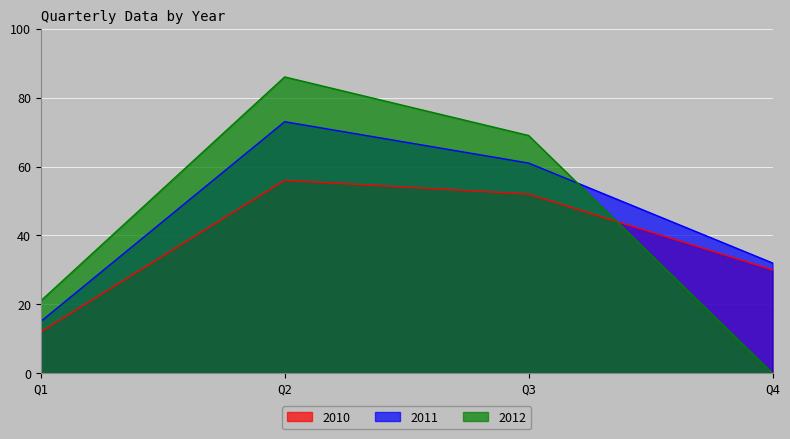

Where do 2010 and 2012 first cross each other?

Q3 and Q4